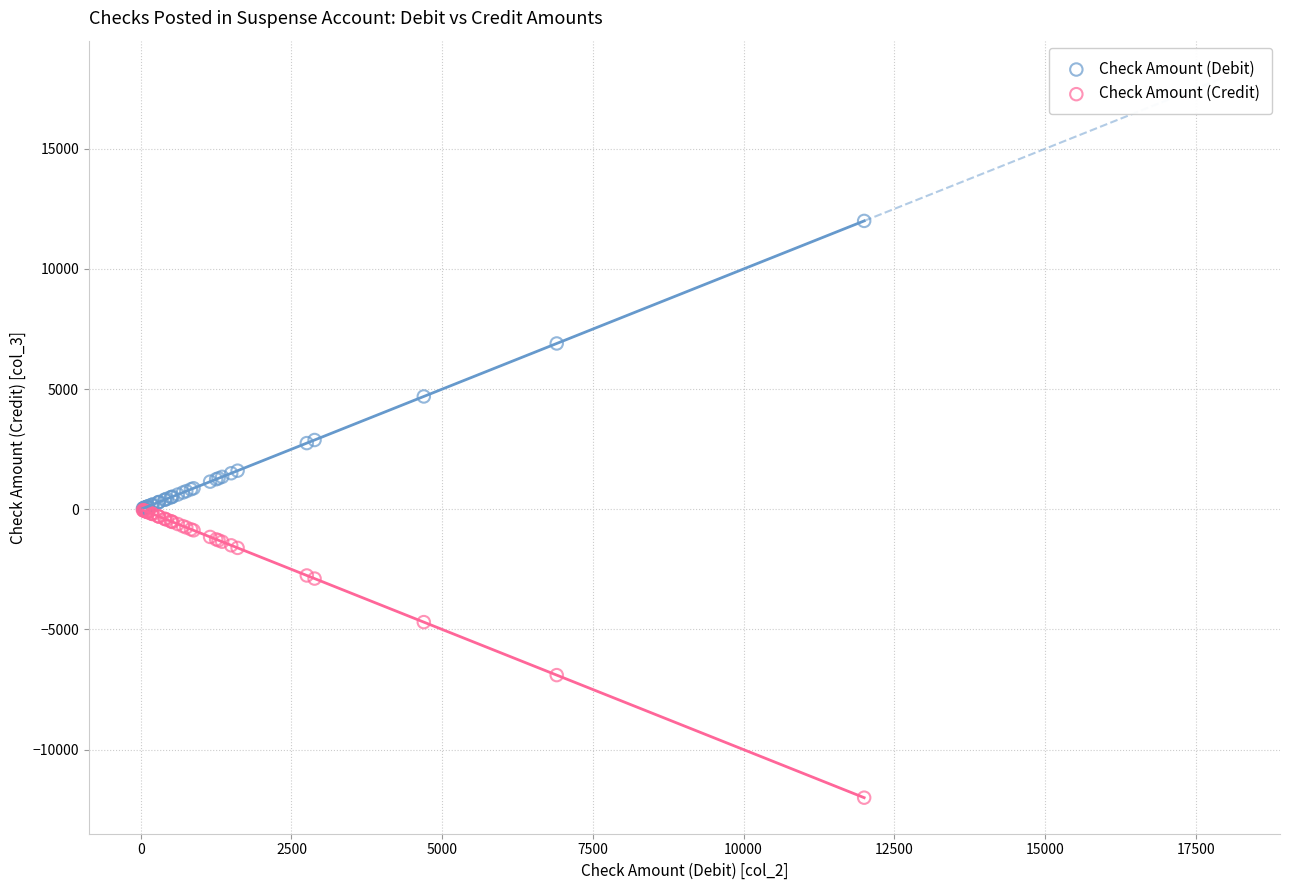

In the Check Amount (Debit) series, what Y value is closest to 6017?

6900.0